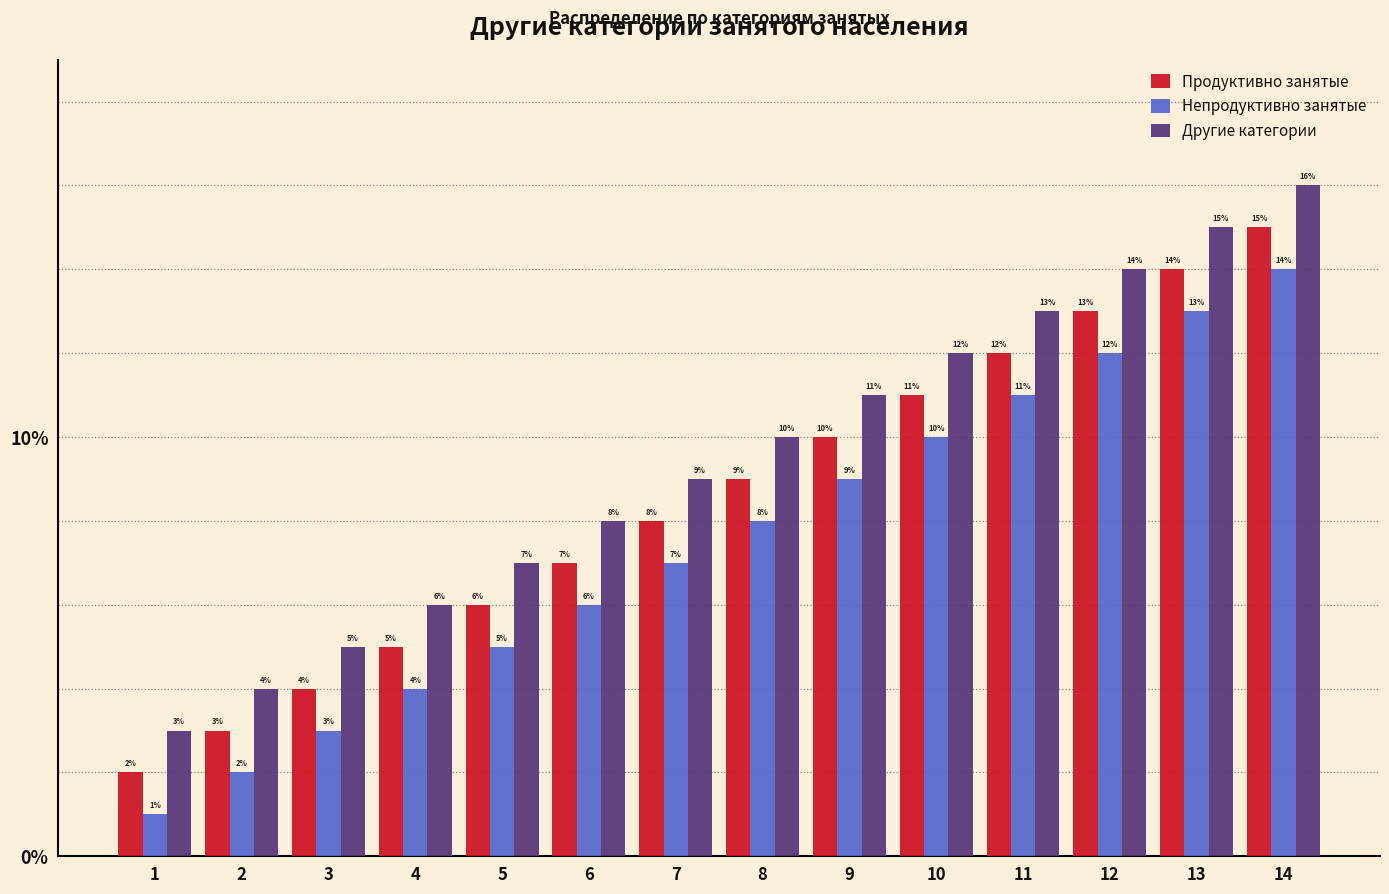

Reading left to right, what are all the values shown in this chart?

Продуктивно занятые: 1=2	2=3	3=4	4=5	5=6	6=7	7=8	8=9	9=10	10=11	11=12	12=13	13=14	14=15
Непродуктивно занятые: 1=1	2=2	3=3	4=4	5=5	6=6	7=7	8=8	9=9	10=10	11=11	12=12	13=13	14=14
Другие категории: 1=3	2=4	3=5	4=6	5=7	6=8	7=9	8=10	9=11	10=12	11=13	12=14	13=15	14=16